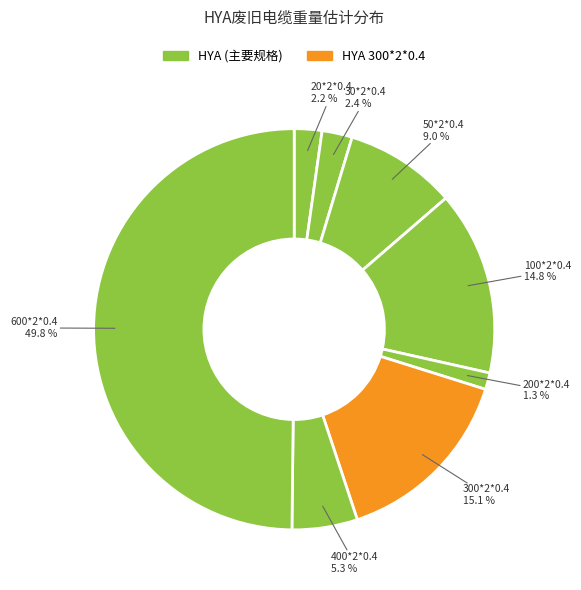

To the nearest percent, what portion does 300*2*0.4 represent?

15%